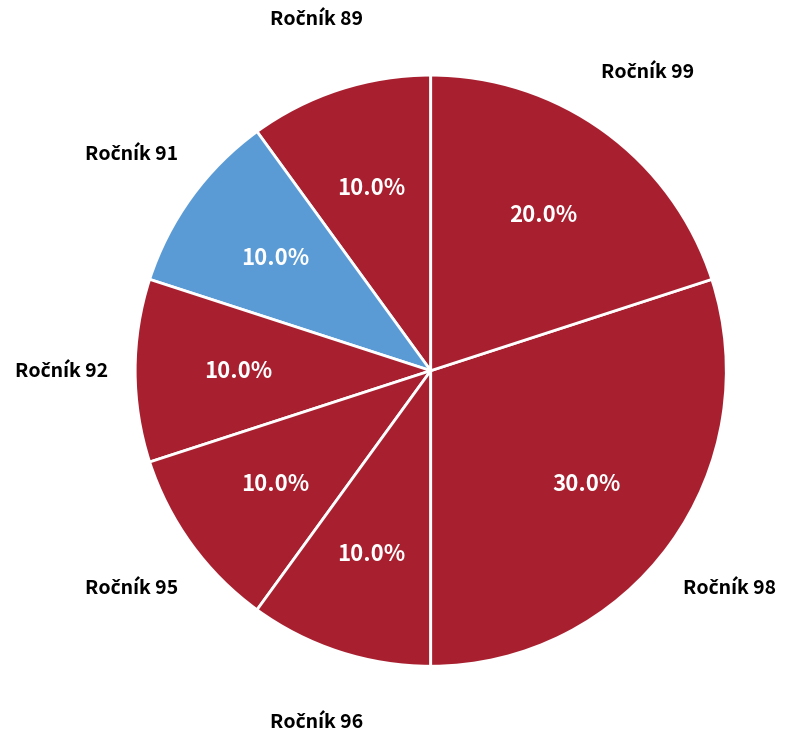

Is there any slice that represents more than half of the pie?

No